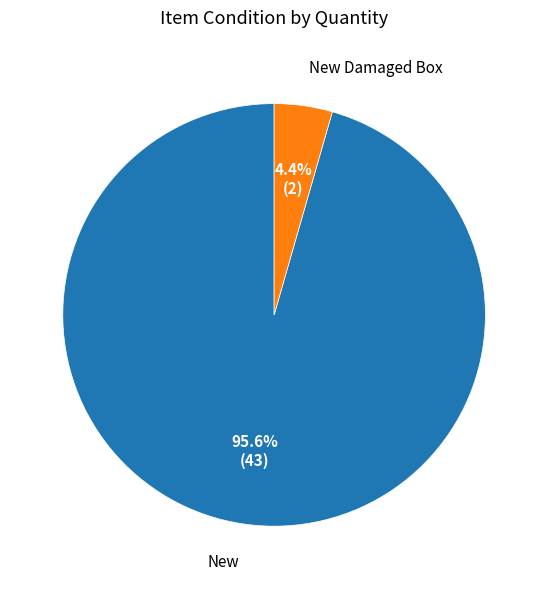

Is there a majority slice in this chart?

Yes